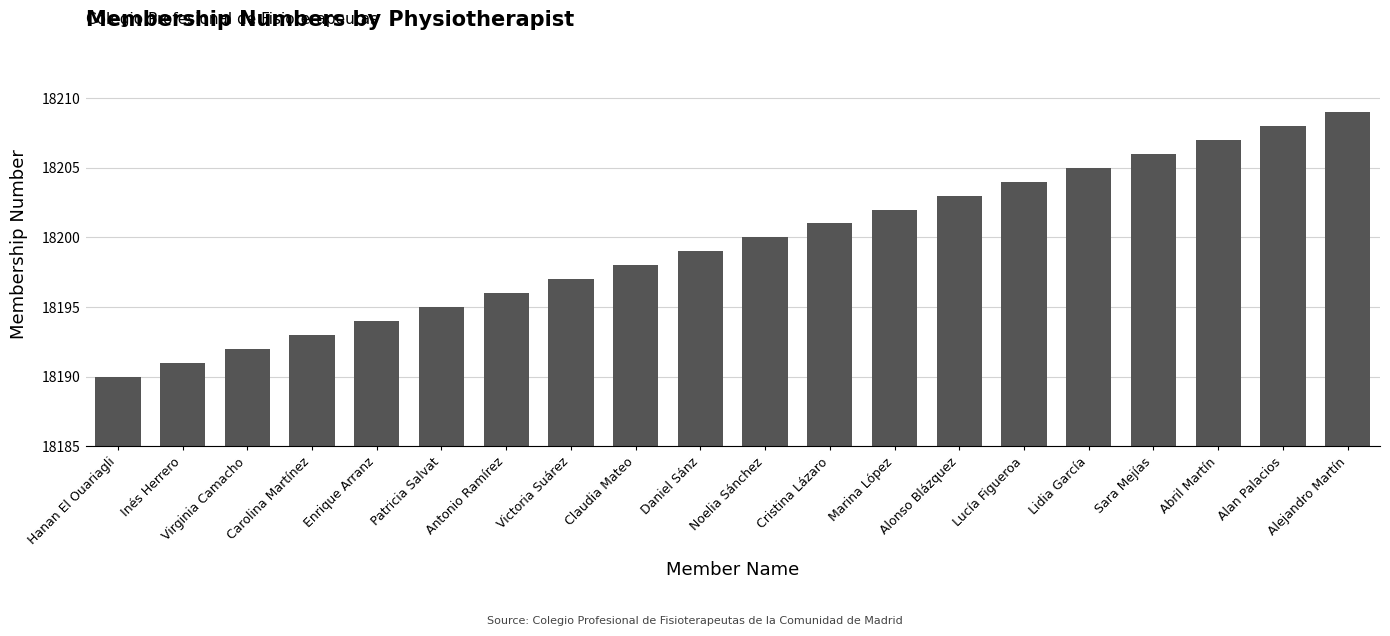

List the labels in order of value, largest first.

Alejandro Martín, Alan Palacios, Abril Martín, Sara Mejías, Lidia García, Lucía Figueroa, Alonso Blázquez, Marina López, Cristina Lázaro, Noelia Sánchez, Daniel Sánz, Claudia Mateo, Victoria Suárez, Antonio Ramírez, Patricia Salvat, Enrique Arranz, Carolina Martínez, Virginia Camacho, Inés Herrero, Hanan El Ouariagli